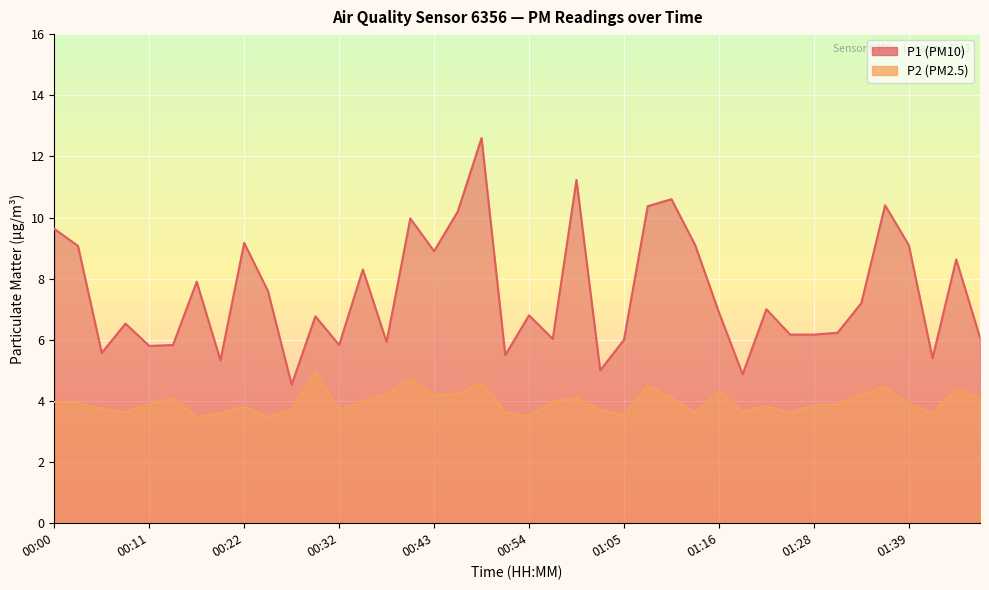

Where is the first local minimum for P2?

00:08